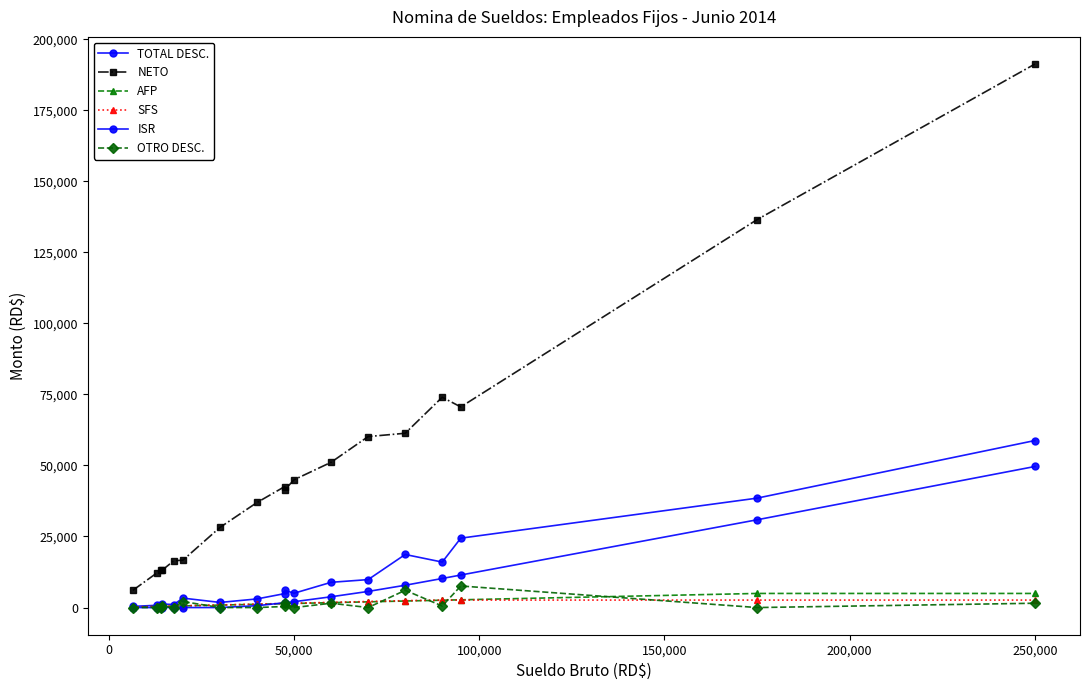

How many lines are shown in the chart?

6